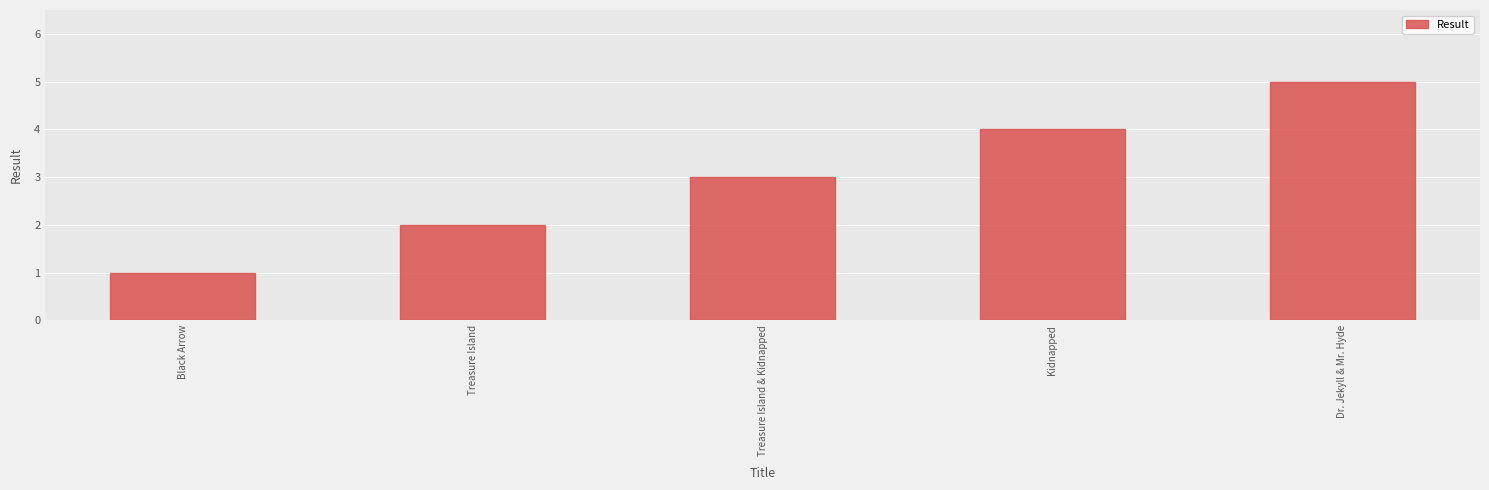

What is the average value?

3